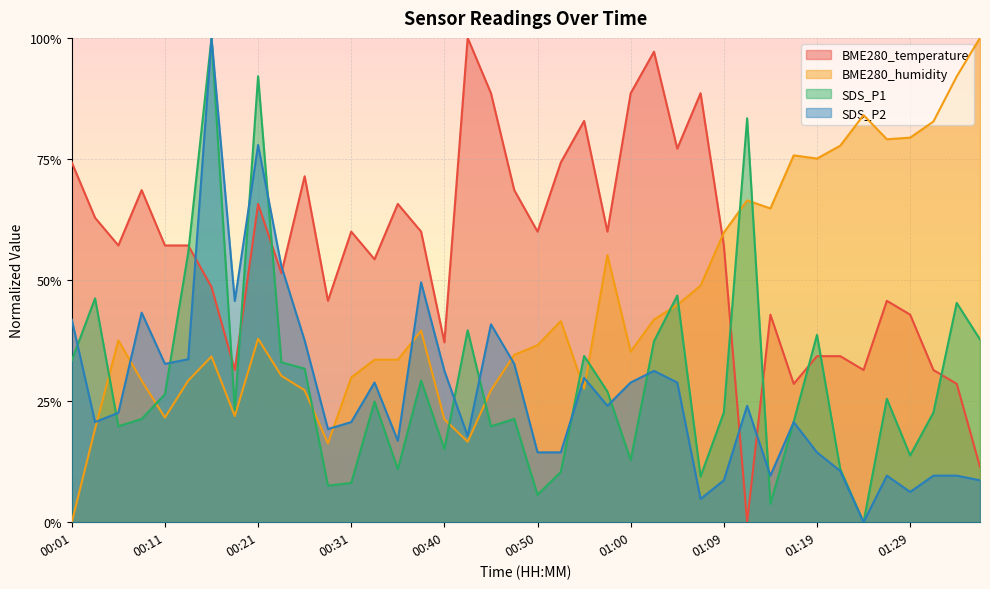

At which category is the sum across all series the highest?

00:16